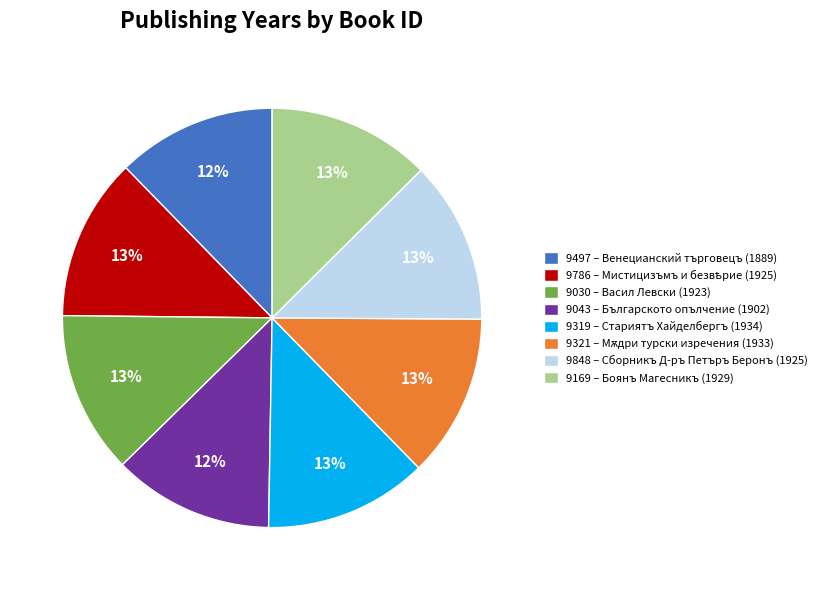

To the nearest percent, what is the average slice percentage?

12%